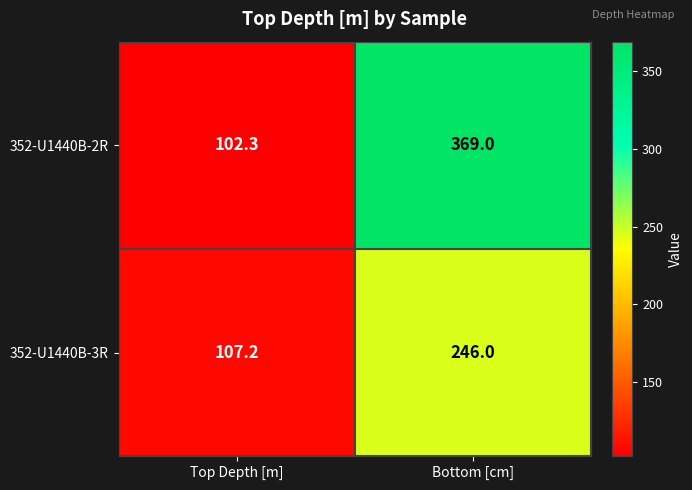

The value of 352-U1440B-3R at Bottom [cm] is 340.3. True or false?

False